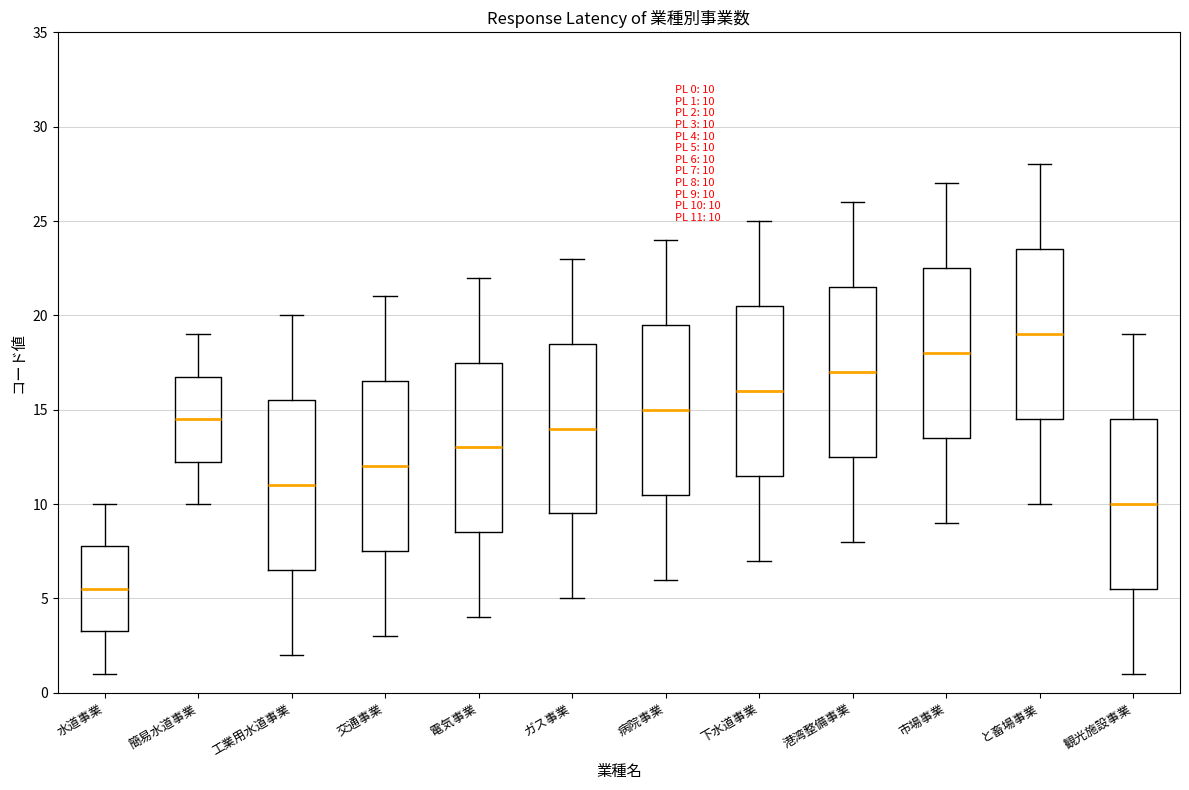

Which box has the highest median line?

と畜場事業